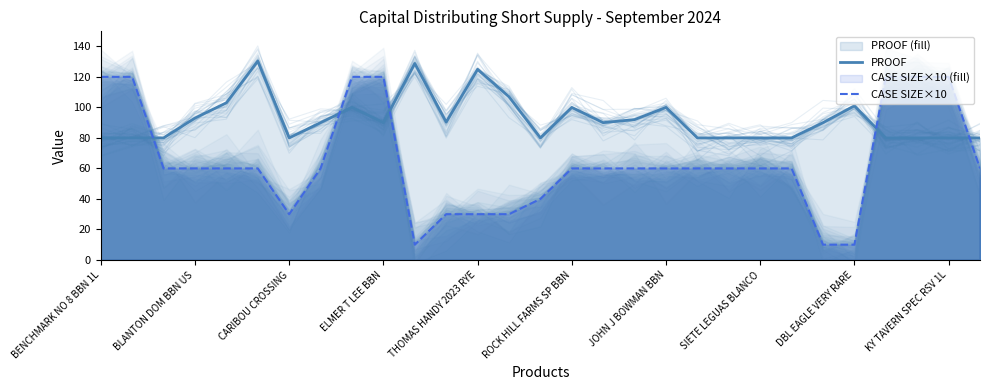

Which series ends up on top after the final intersection of PROOF and CASE SIZE×10?

PROOF